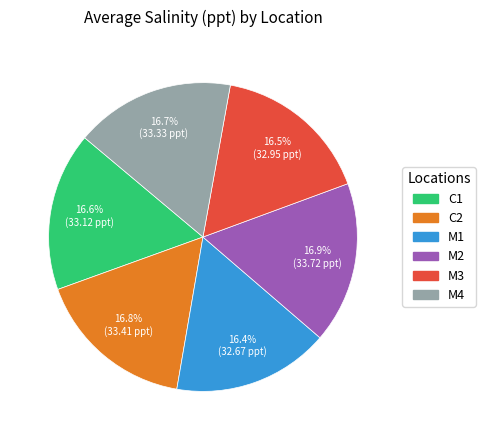

To the nearest percent, what is the difference between the largest and smallest slice percentages?

1%